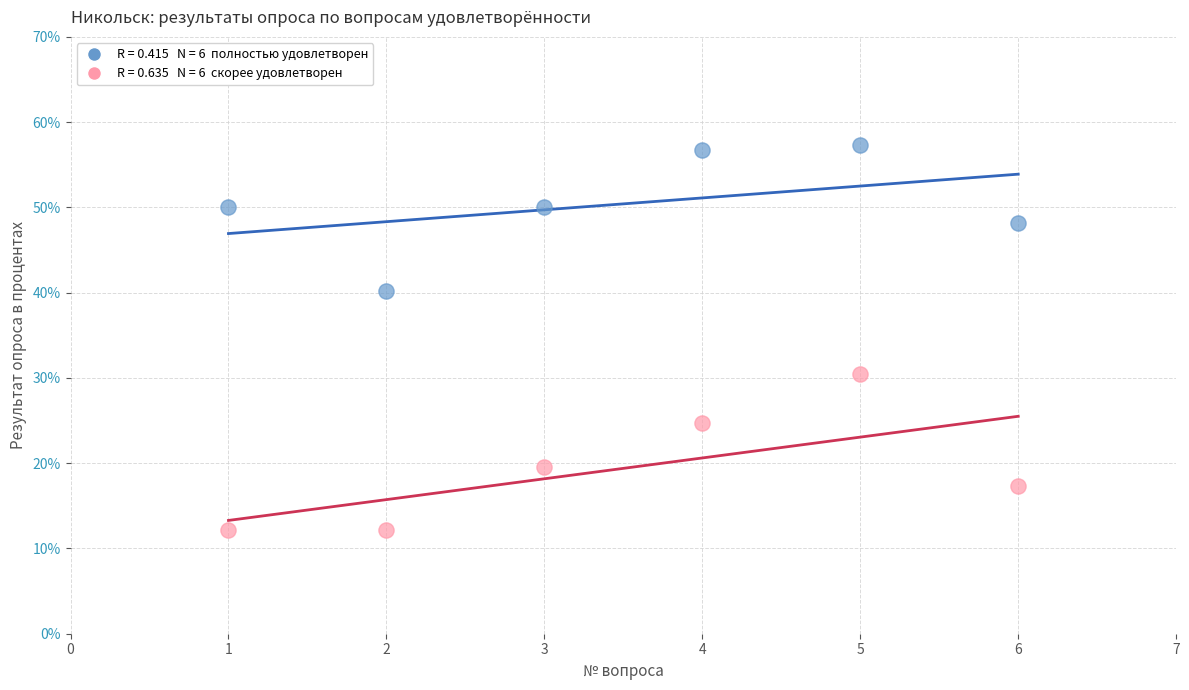

Across all series, what Y value is closest to 34?

30.5